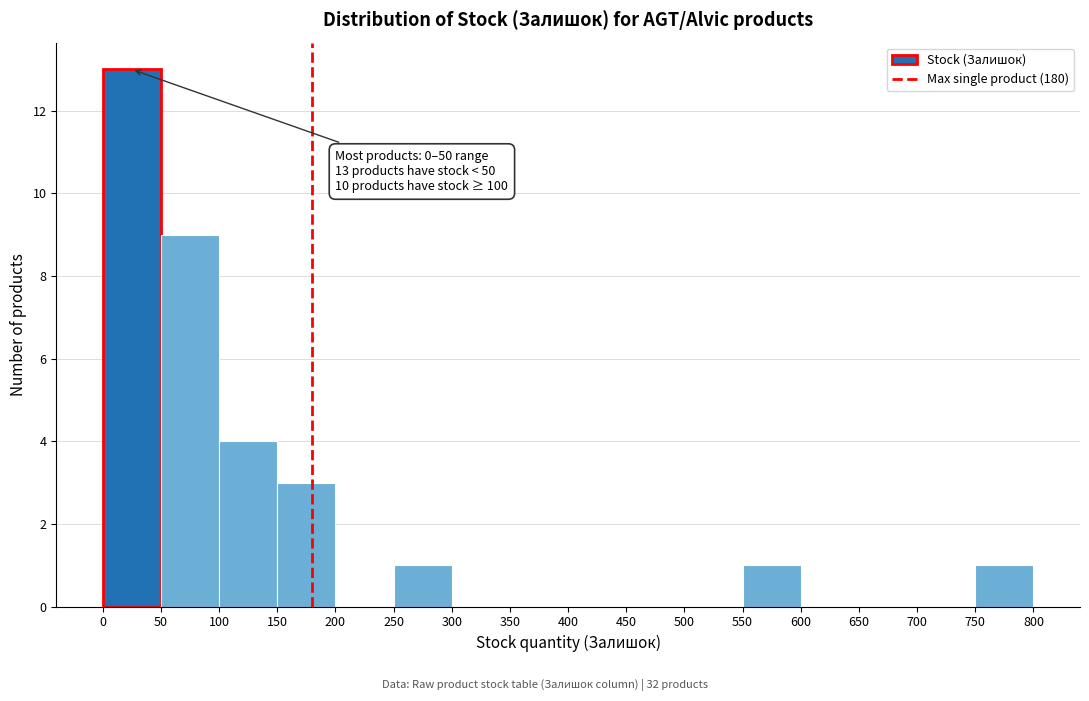

Which range on the x-axis has the tallest bar?

0 to 50